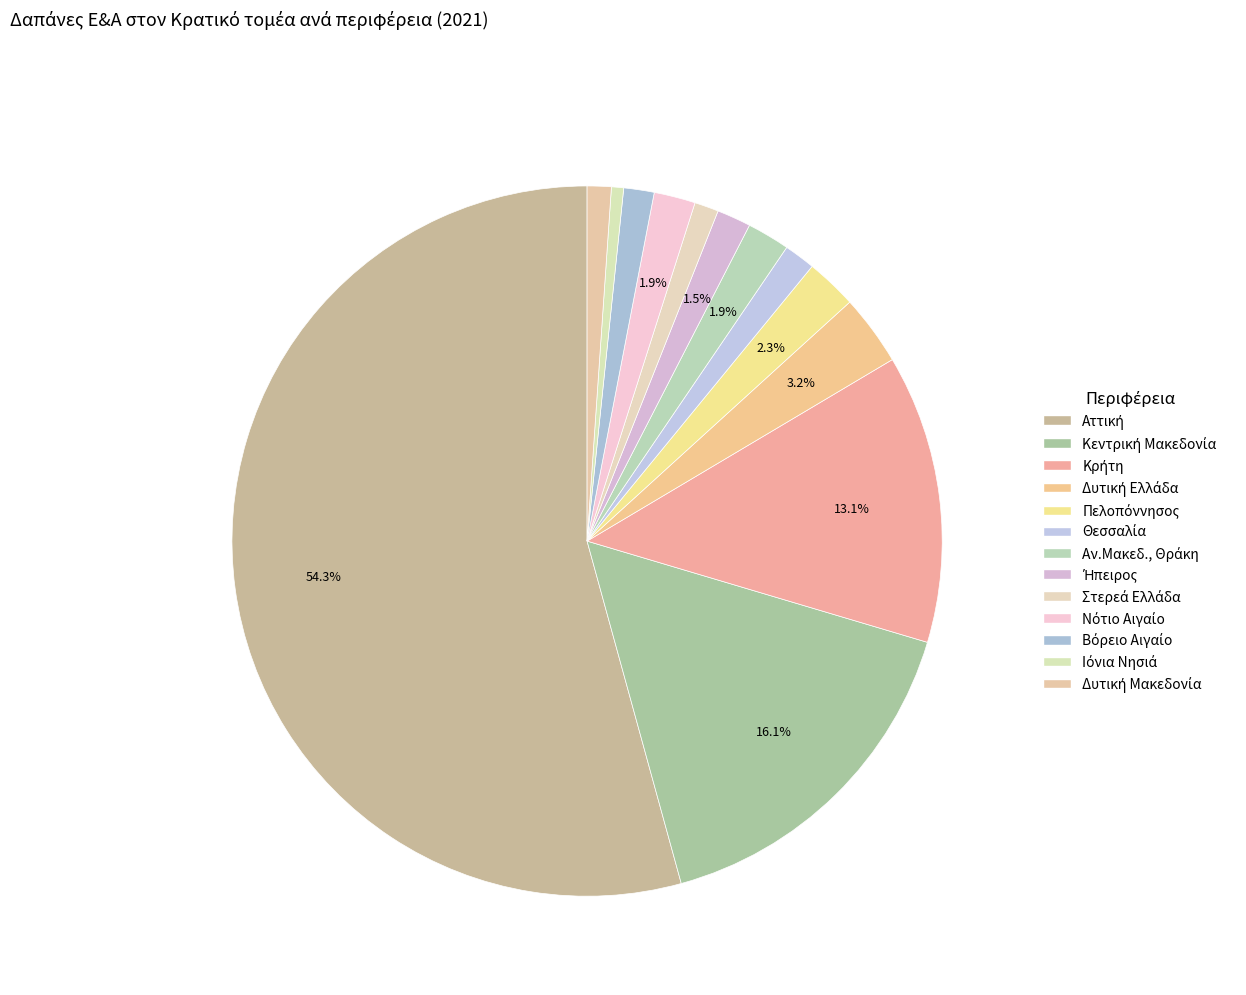

Count the number of slices in the pie.

13